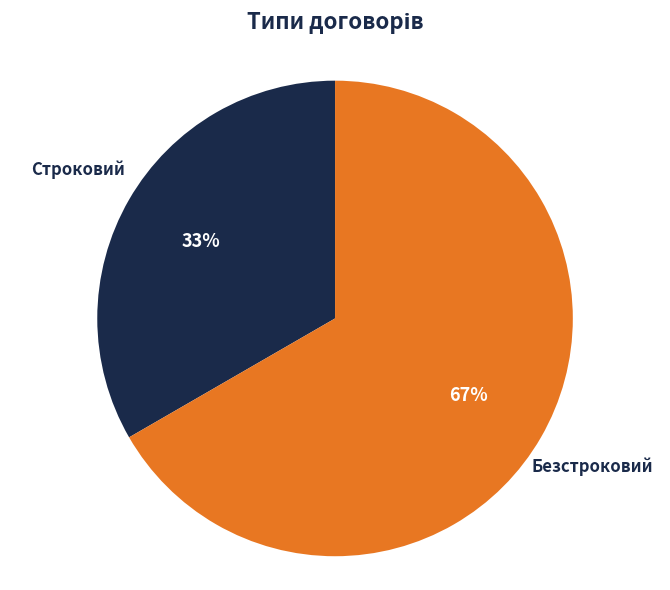

To the nearest percent, what portion does Безстроковий represent?

67%